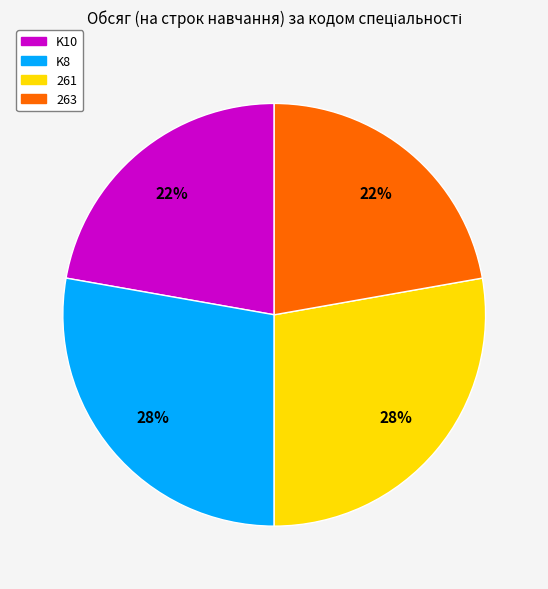

To the nearest percent, what is the difference between the 263 and 261 slice percentages?

6%